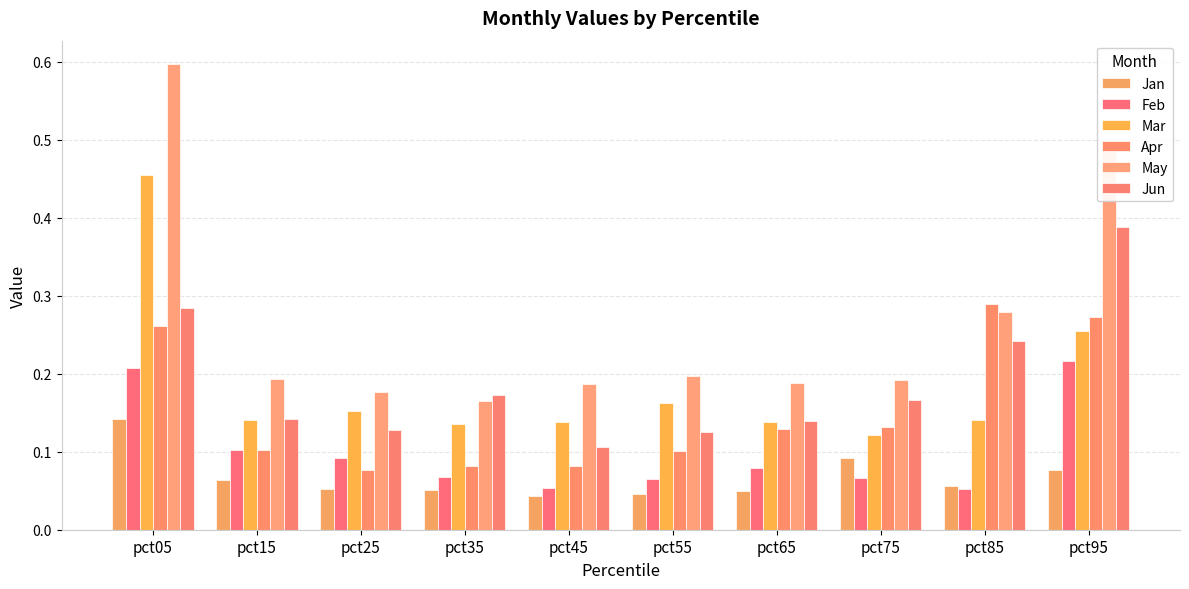

True or false: Apr has a value of 0.1 at pct65.

True